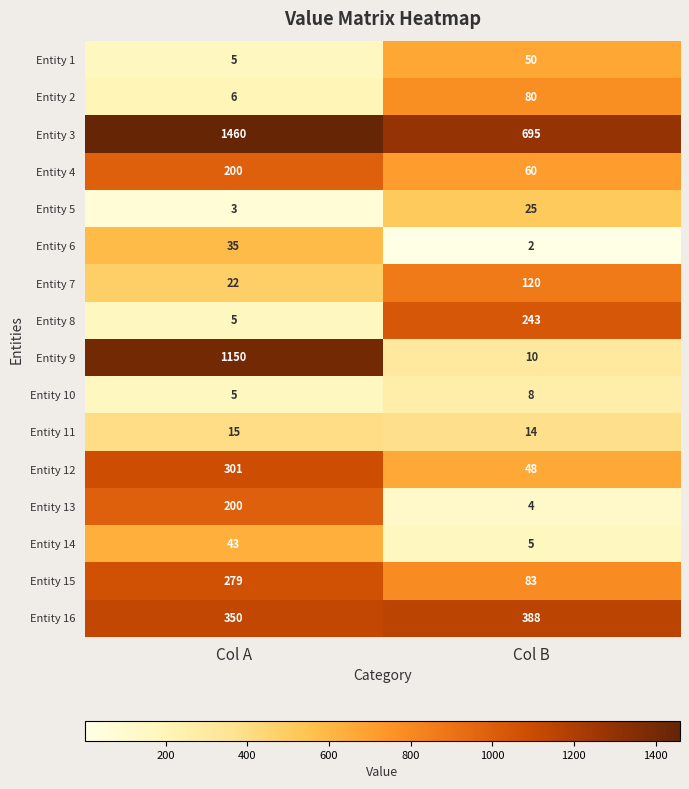

Count the number of categories in the chart.

2